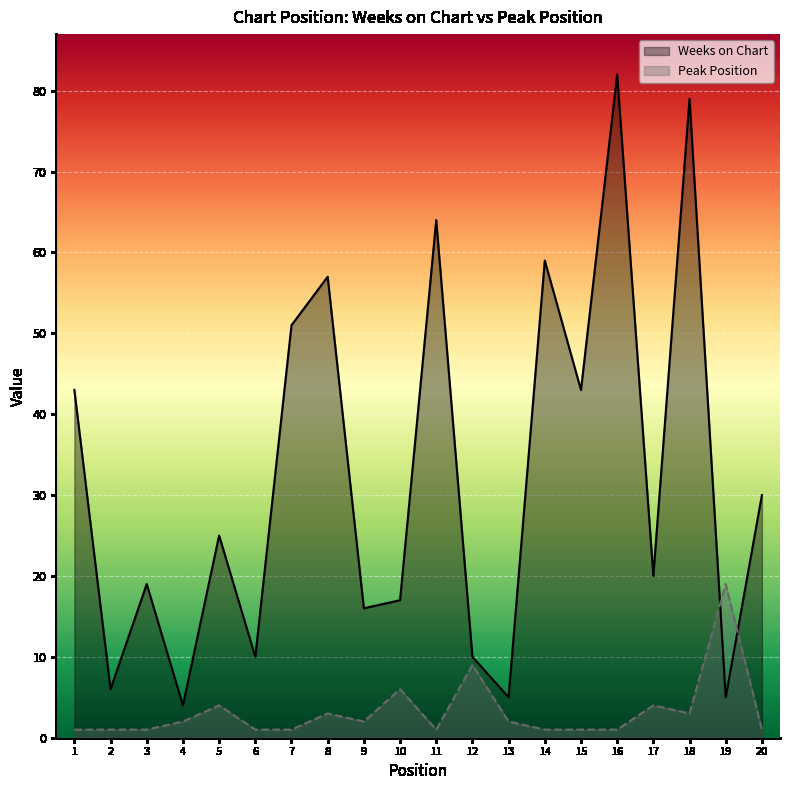

How many data points in Peak Position are above 2?

7